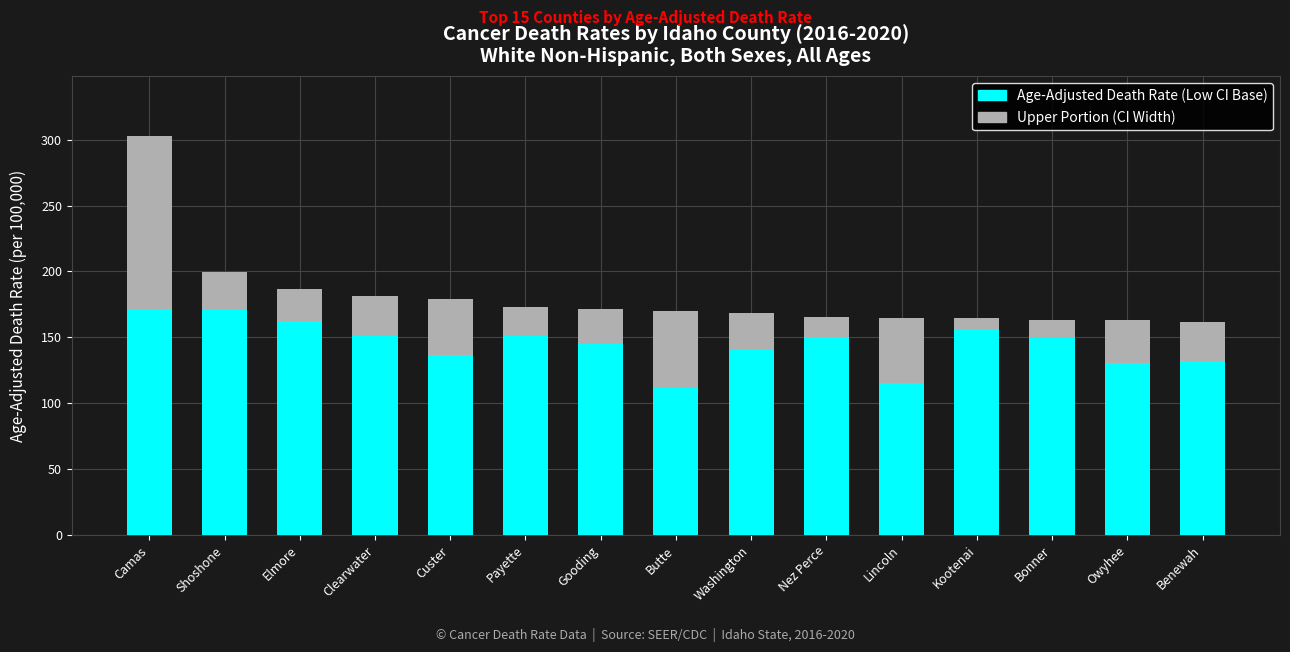

At which category is the sum across all series the highest?

Camas